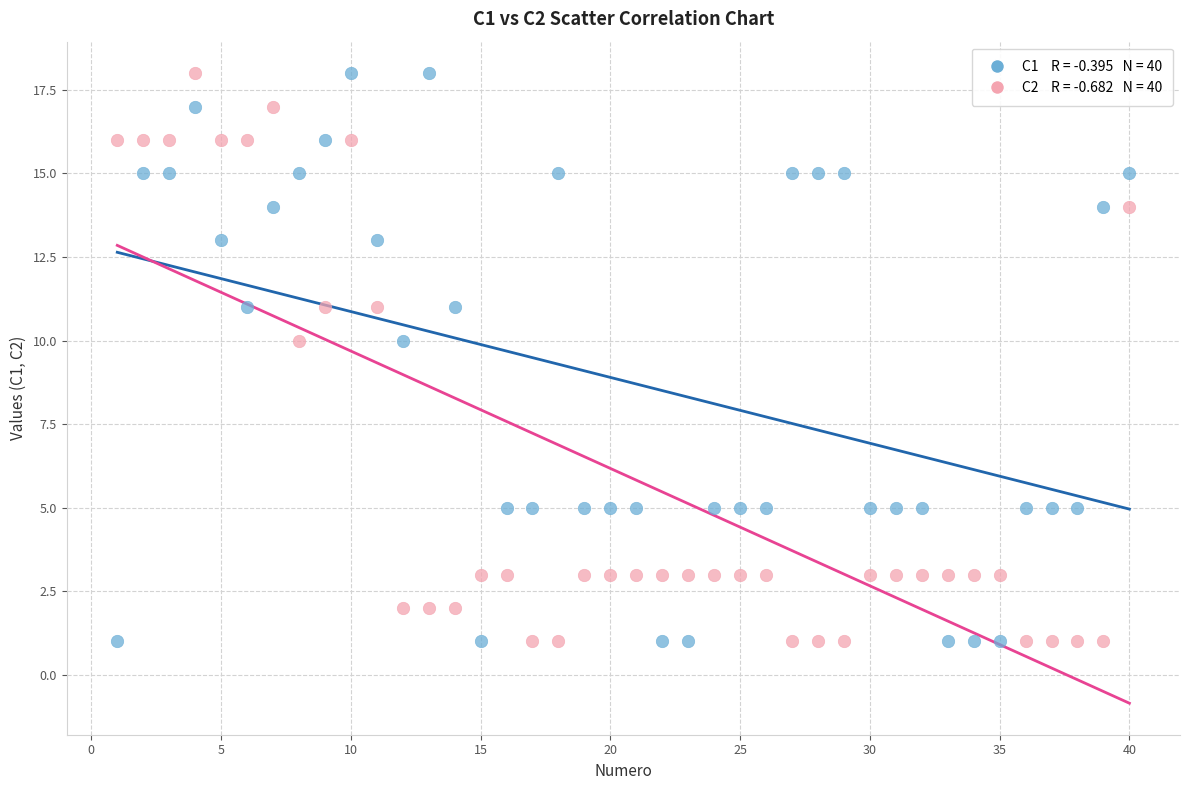

Across all data points, what is the range of X values (max minus min)?

39